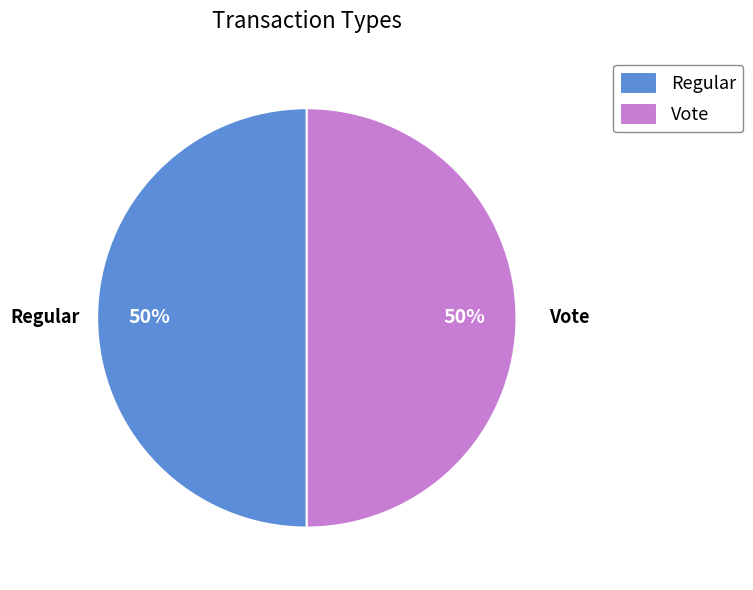

Is the sum of Regular and Vote greater than half?

Yes